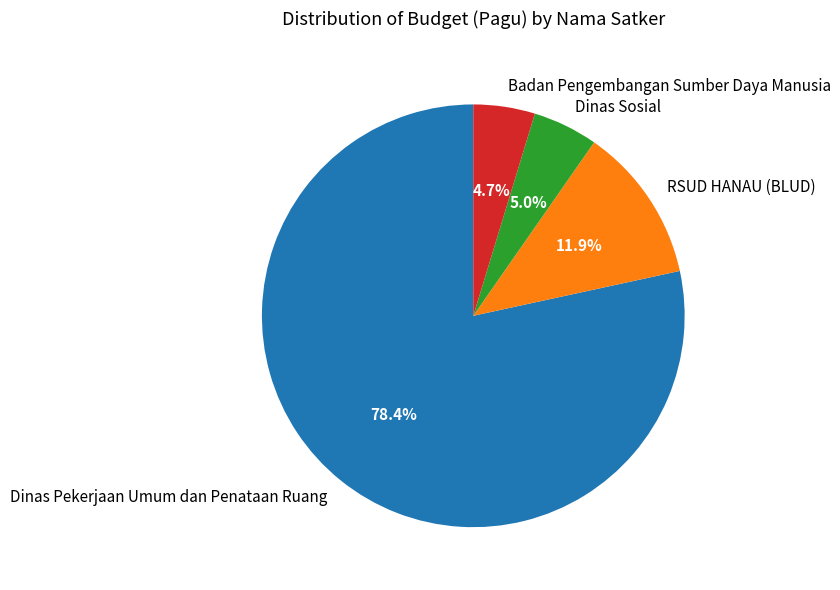

Is the sum of Dinas Sosial and Badan Pengembangan Sumber Daya Manusia greater than half?

No